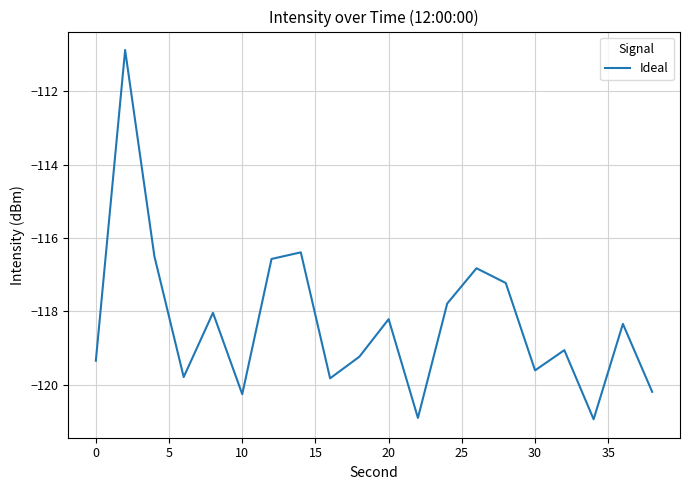

What is the difference between the maximum and minimum values?

10.1